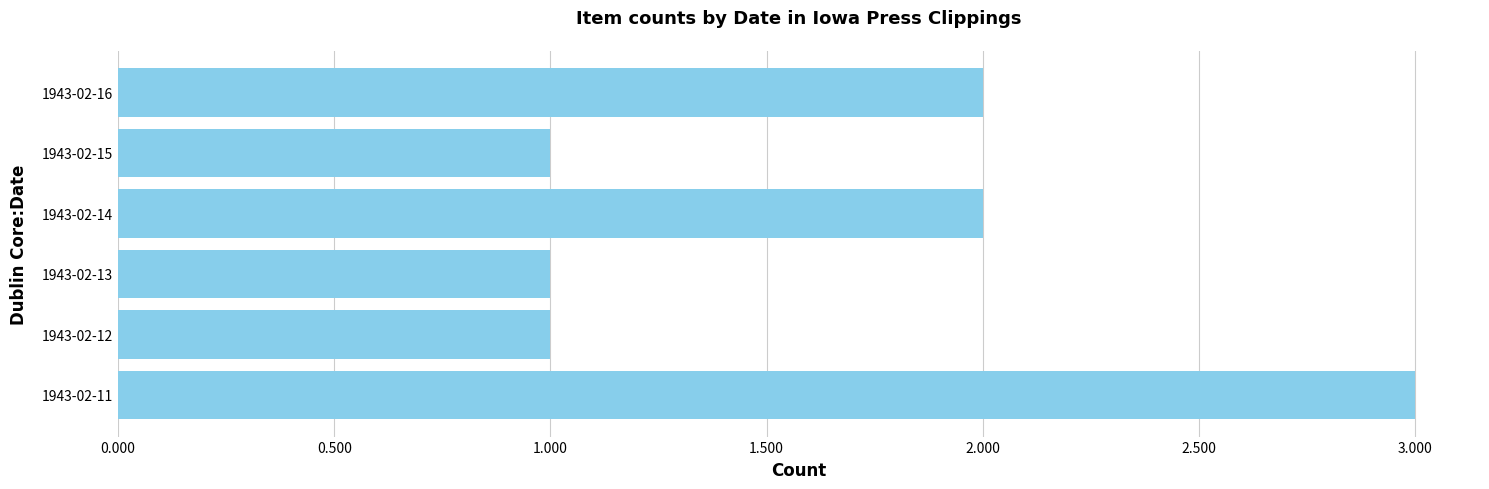

Which label corresponds to the largest value in the chart?

1943-02-11